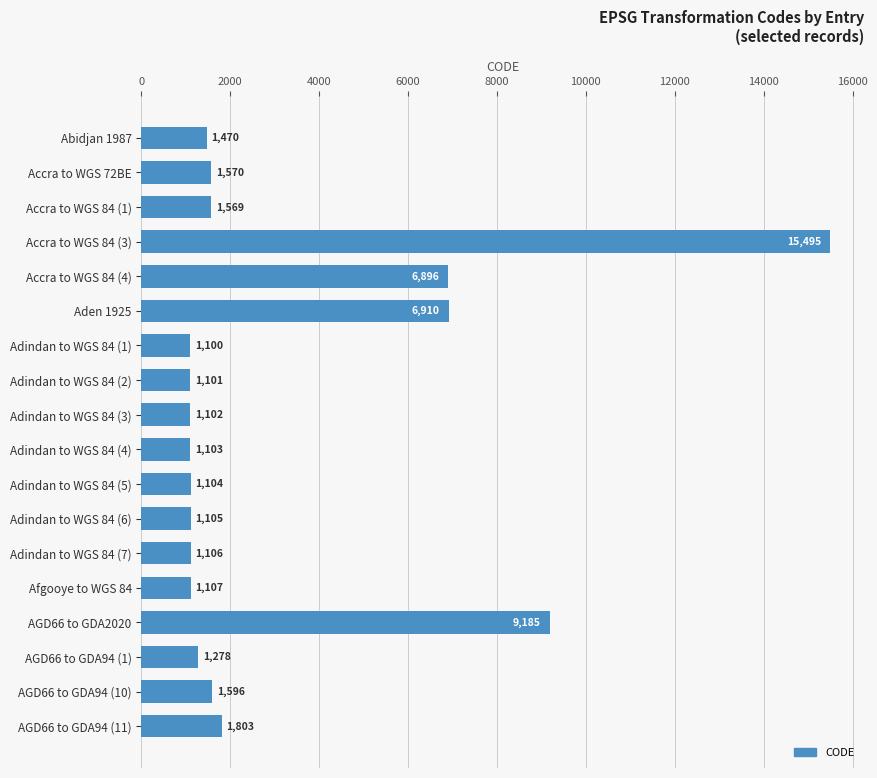

Rank the categories by value from highest to lowest.

Accra to WGS 84 (3), AGD66 to GDA2020, Aden 1925, Accra to WGS 84 (4), AGD66 to GDA94 (11), AGD66 to GDA94 (10), Accra to WGS 72BE, Accra to WGS 84 (1), Abidjan 1987, AGD66 to GDA94 (1), Afgooye to WGS 84, Adindan to WGS 84 (7), Adindan to WGS 84 (6), Adindan to WGS 84 (5), Adindan to WGS 84 (4), Adindan to WGS 84 (3), Adindan to WGS 84 (2), Adindan to WGS 84 (1)